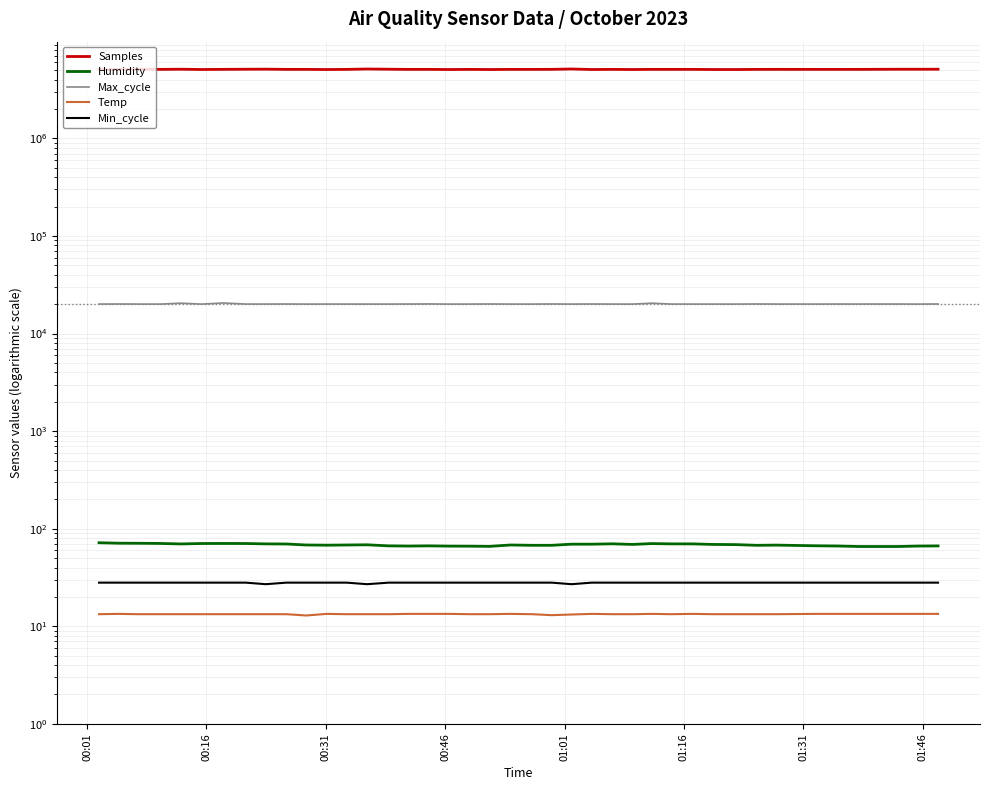

Does the chart display data point markers on the line(s)?

No